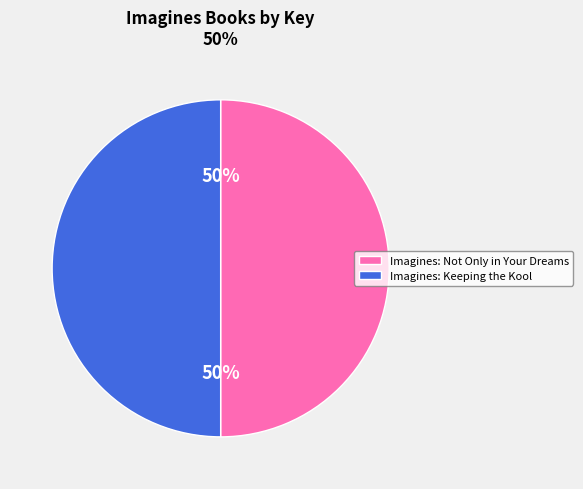

How many slices are in this pie chart?

2